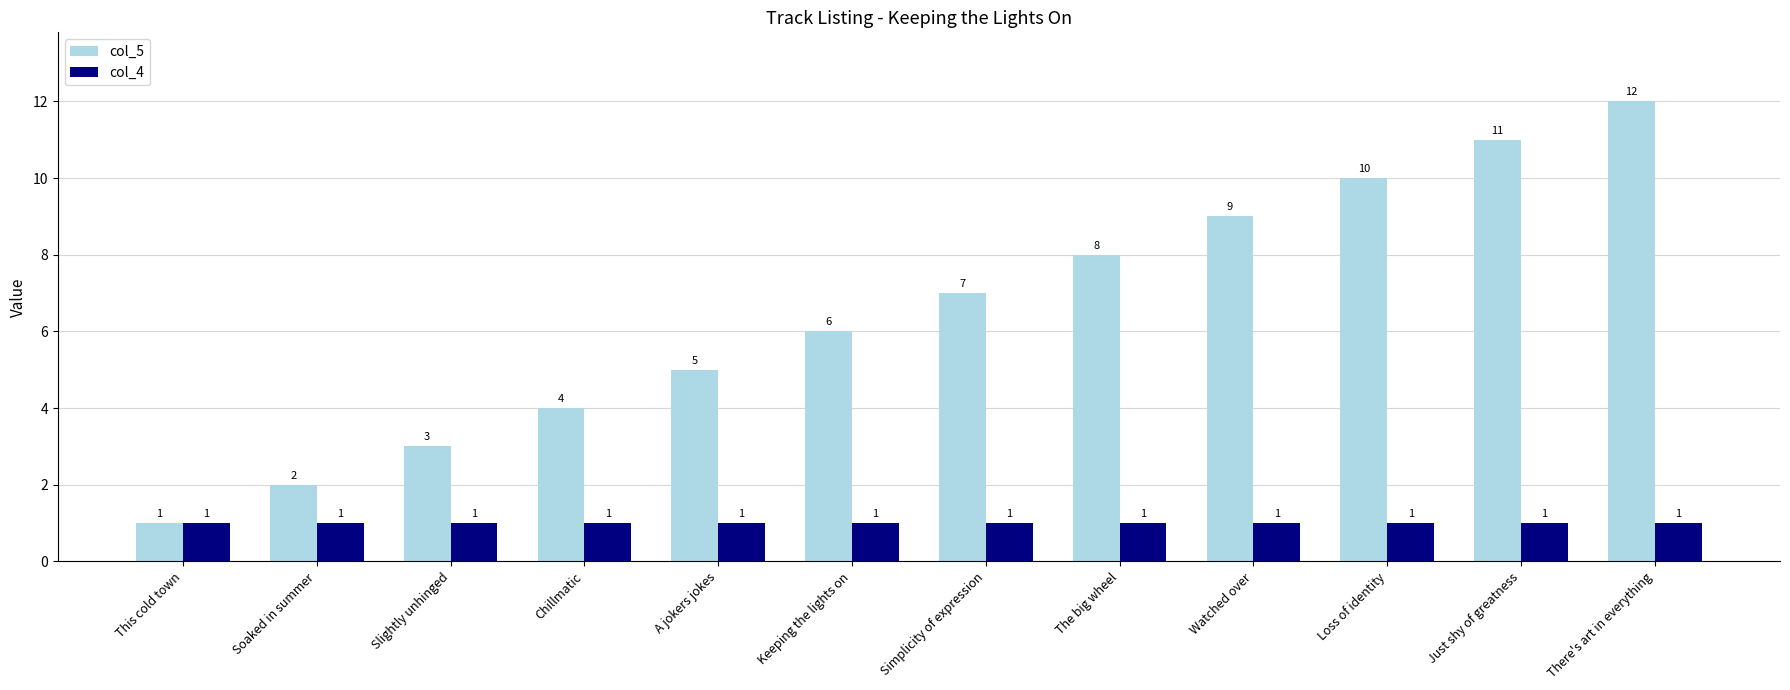

Is the value of col_4 at Slightly unhinged greater than the value of col_5 at Keeping the lights on?

No